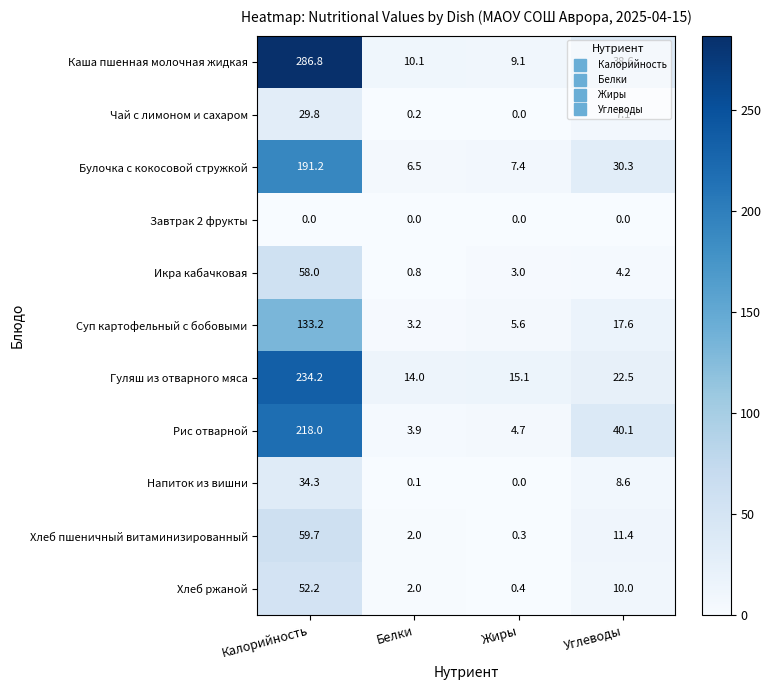

Is it true that Гуляш из отварного мяса equals 22.7 at Белки?

False